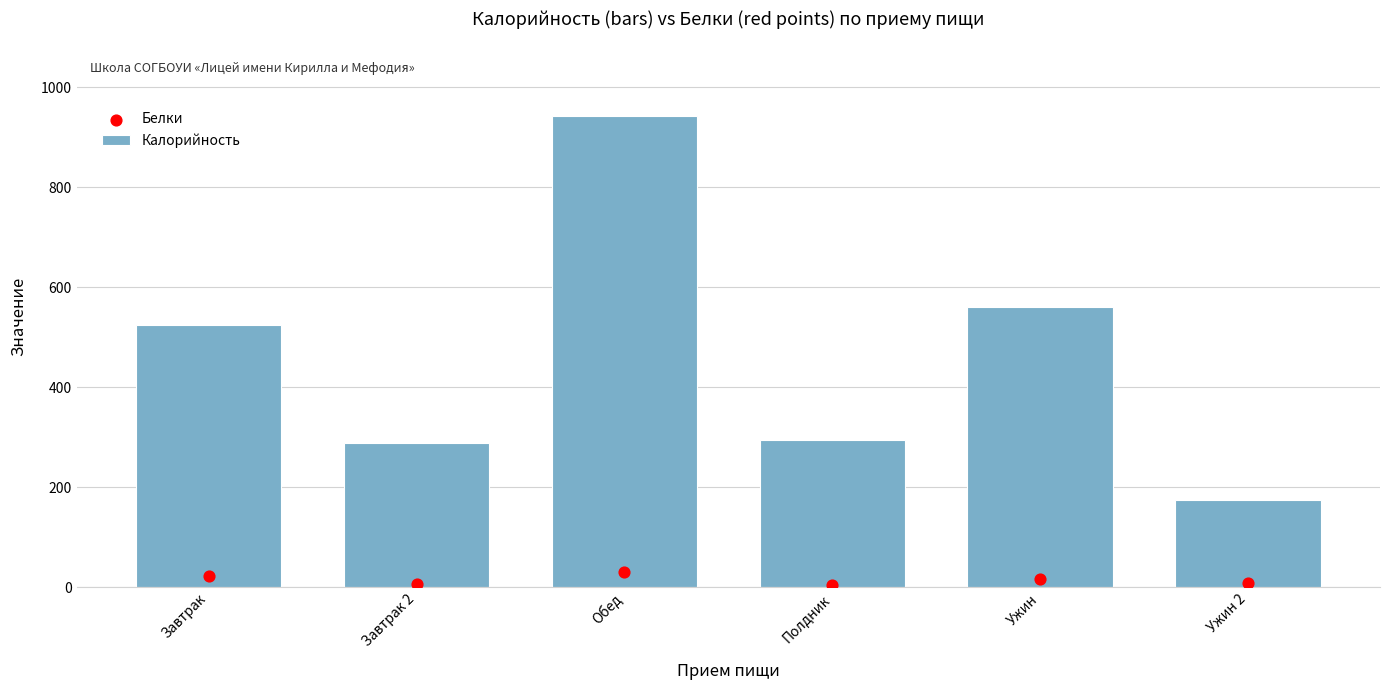

At which category is the sum across all series the highest?

Обед